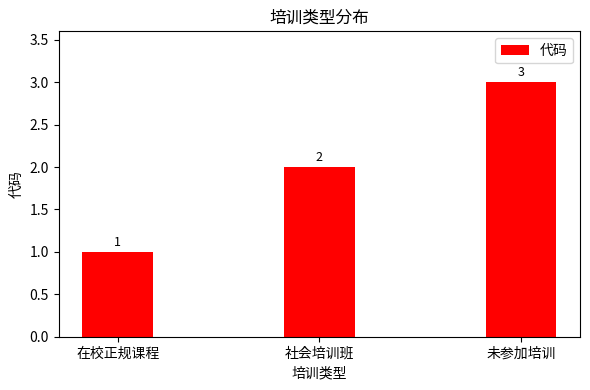

Count the number of data series in this chart.

1